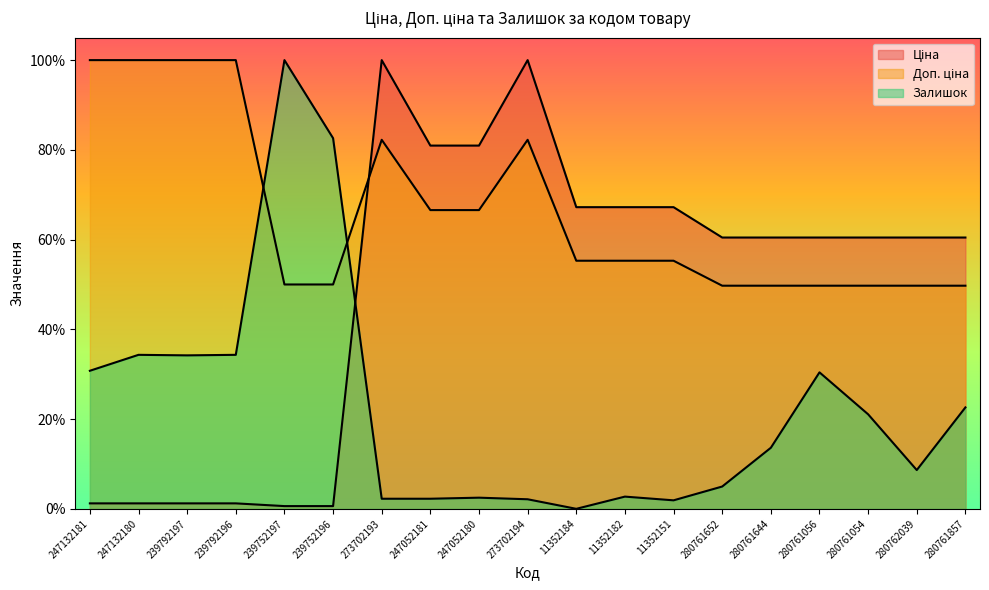

Which series has the widest spread of values?

Залишок